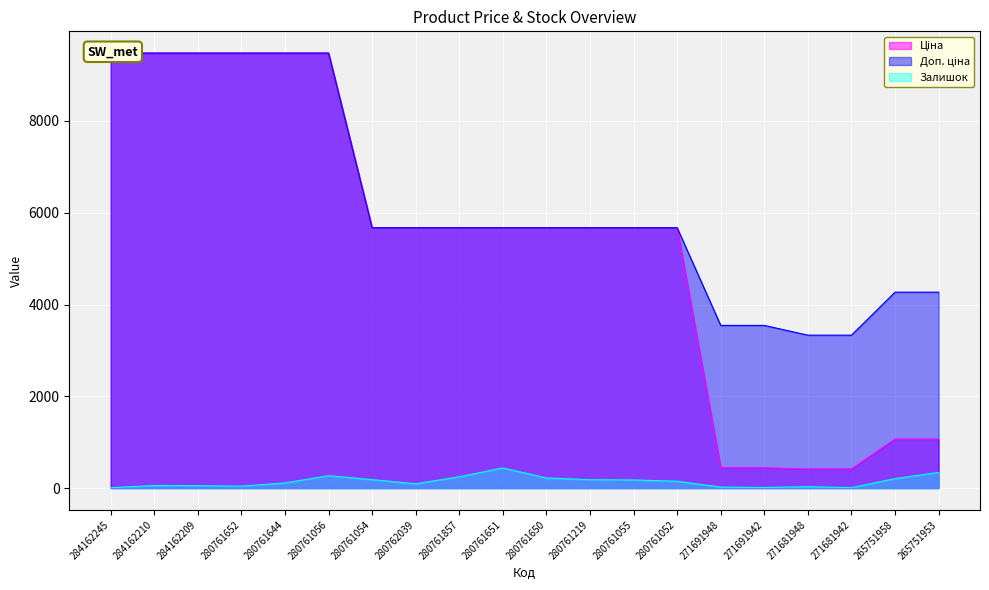

Which label corresponds to the largest value in the chart?

284162245